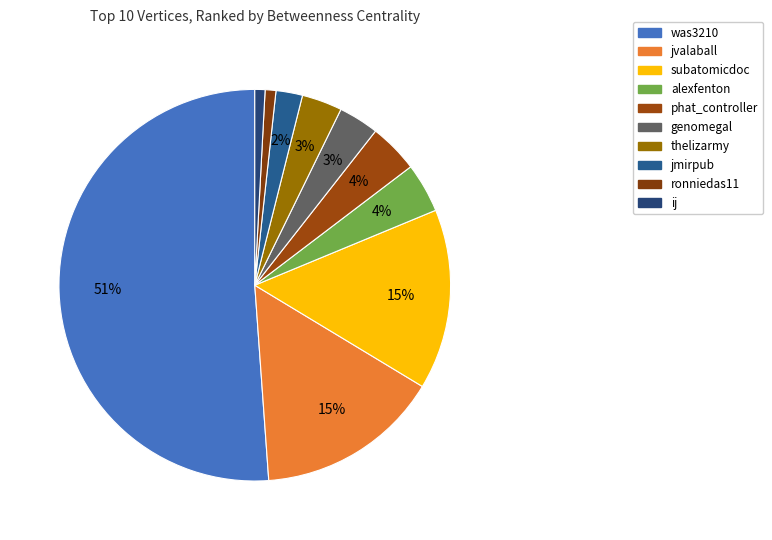

How many slices are in this pie chart?

10